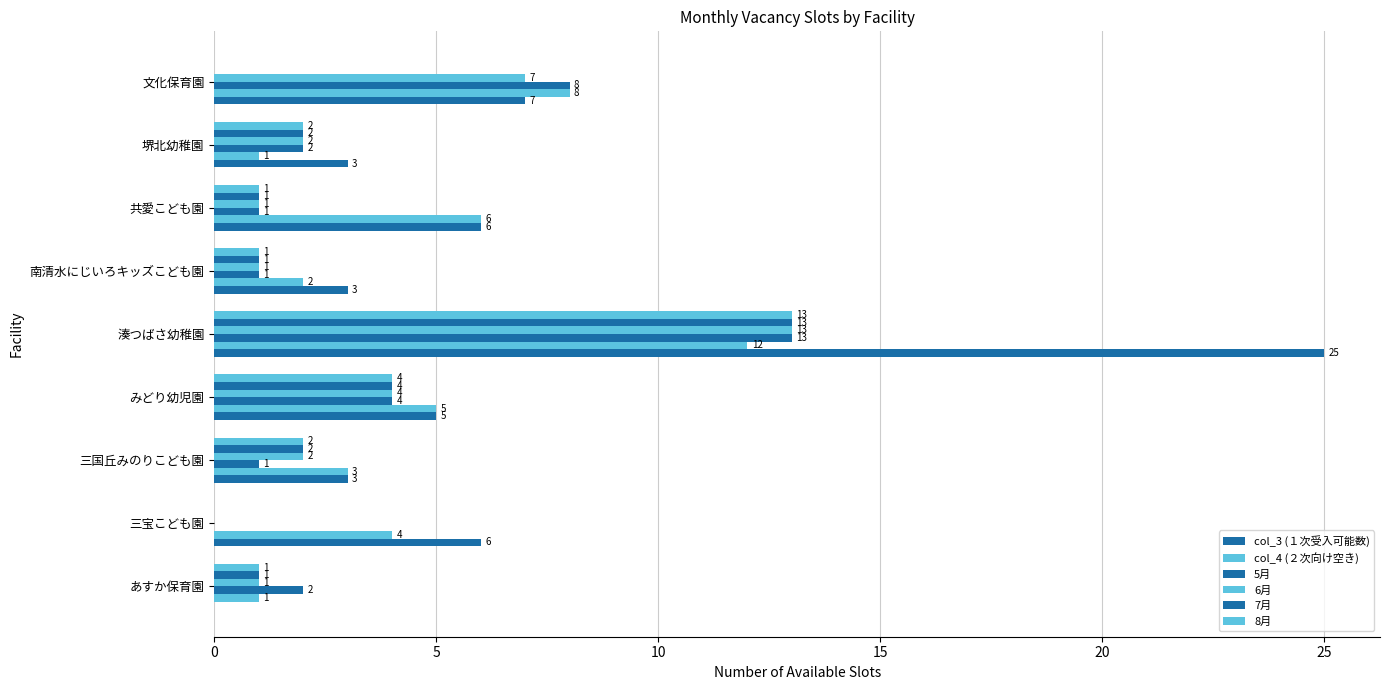

How many categories are shown in the chart?

9